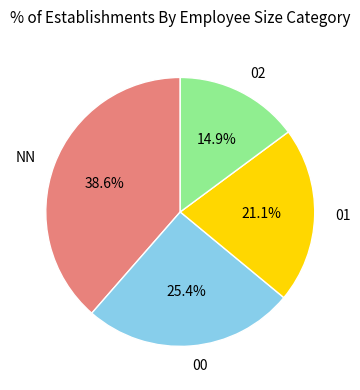

Which has a higher value, NN or 02?

NN